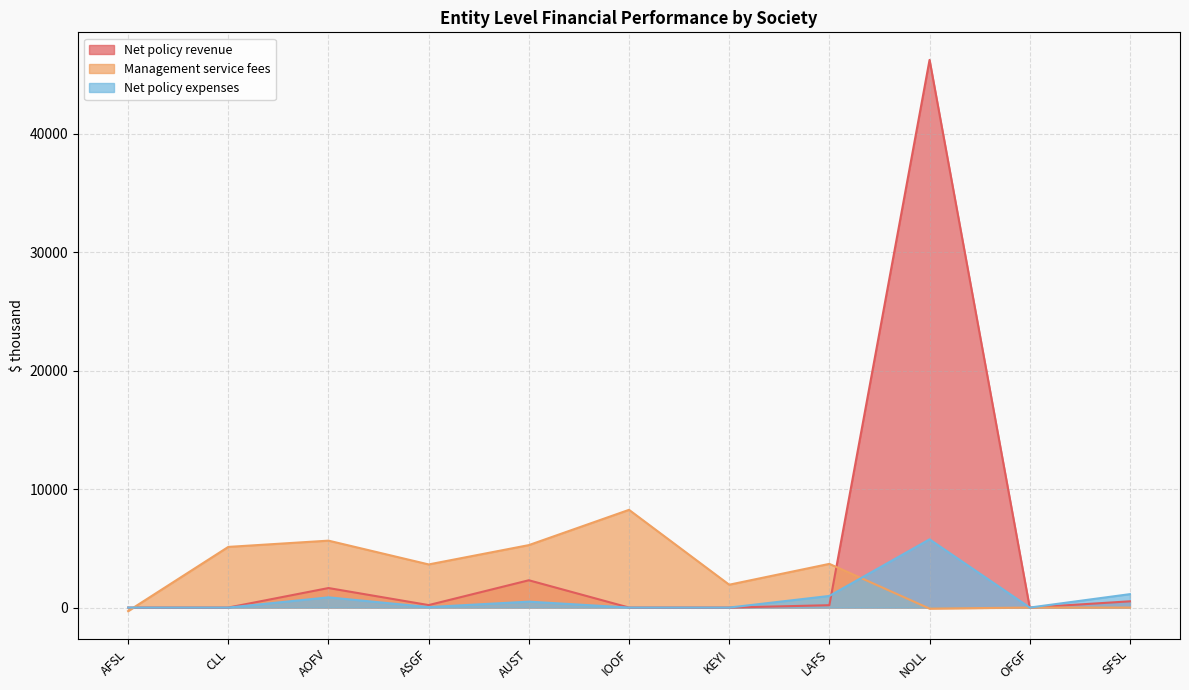

Which series has the widest spread of values?

Net policy revenue